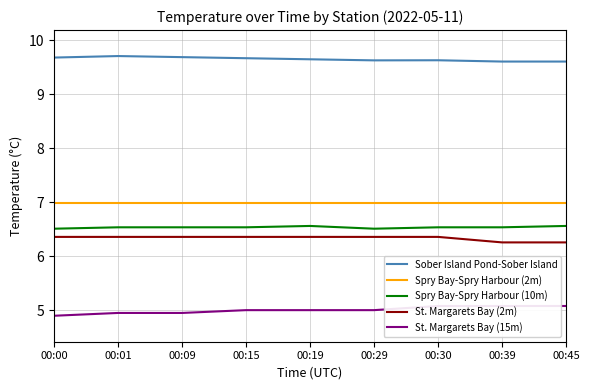

In Spry Bay-Spry Harbour (10m), how many points are lower than both neighbors (excluding endpoints)?

1